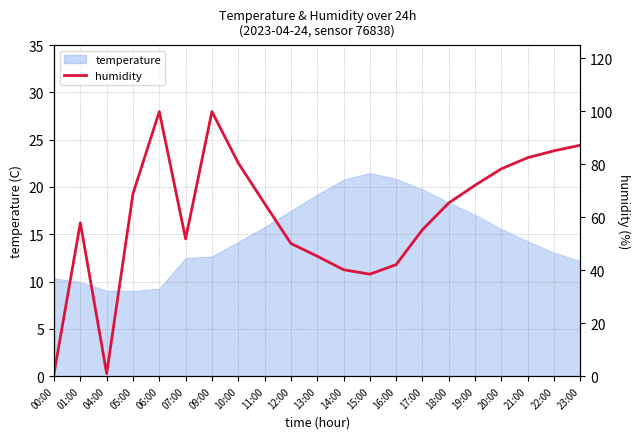

True or false: the data shows 68.9 at 05:00.

True